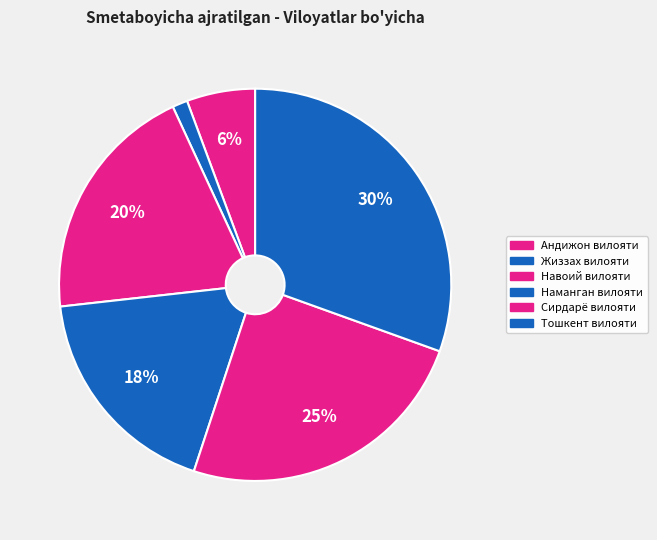

What percentage is the Тошкент вилояти slice, to the nearest percent?

30%